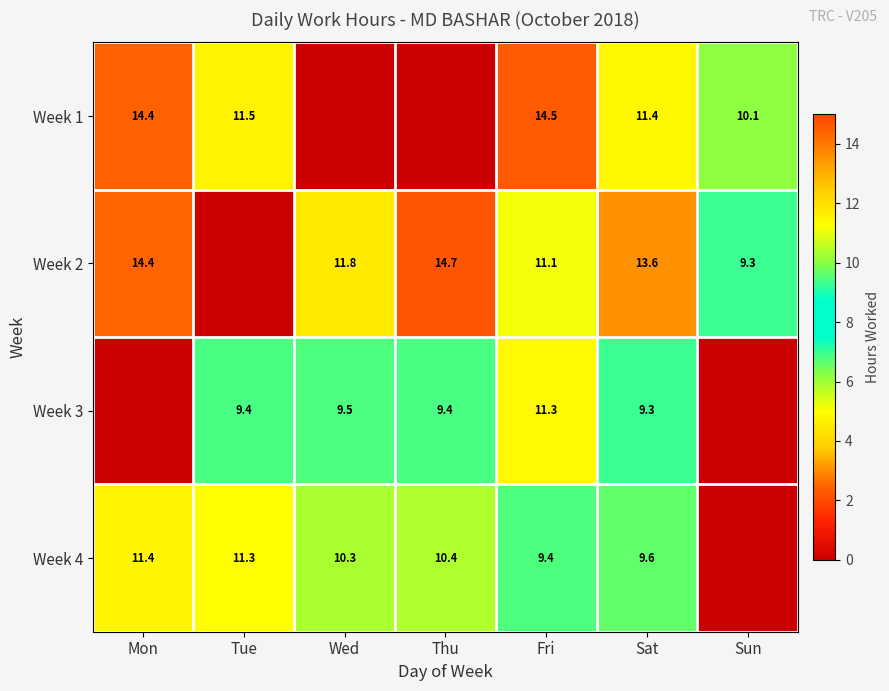

Which has a higher value, Thu or Fri?

Fri